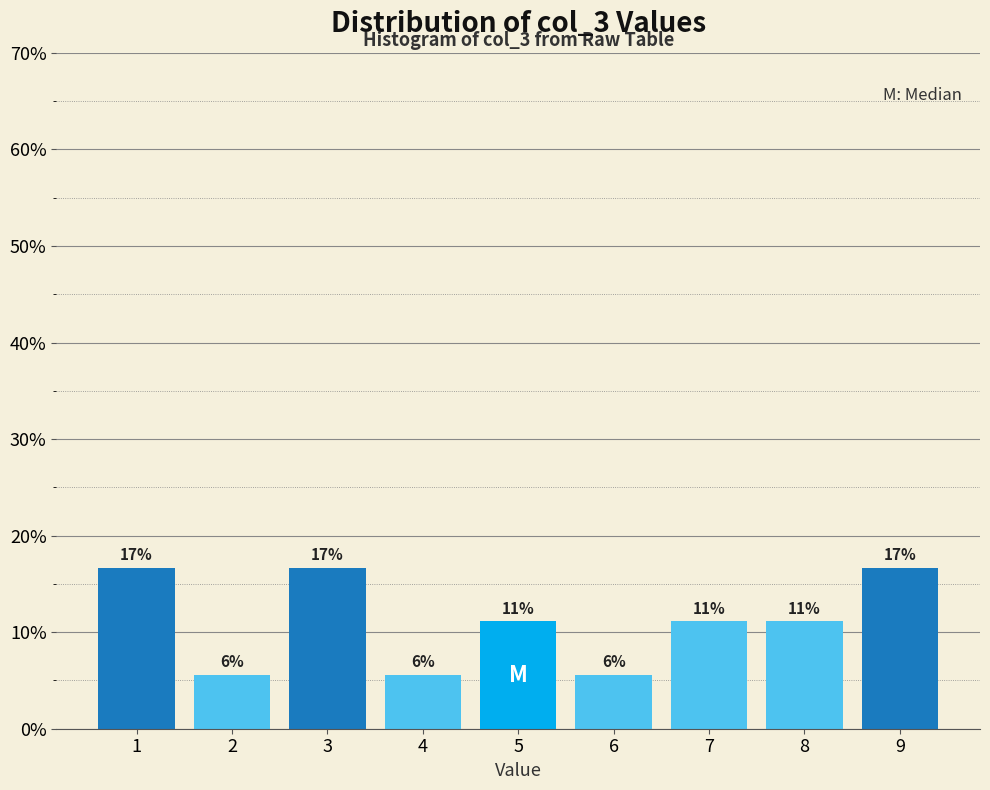

Does the chart contain any negative values?

No